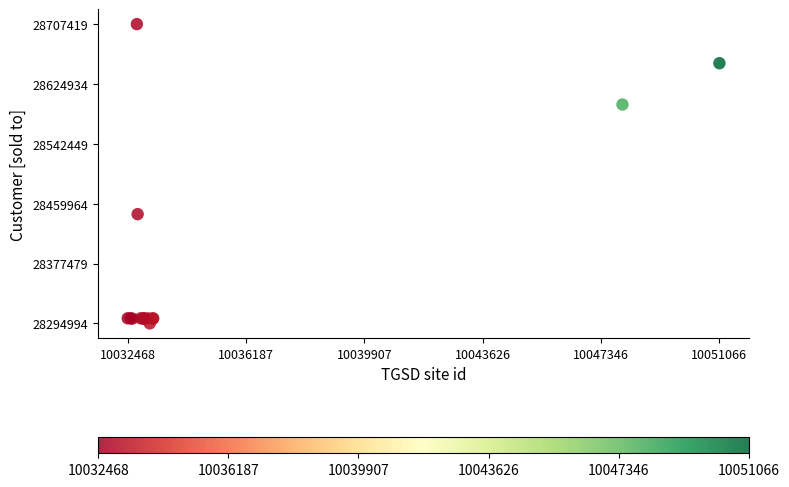

What Y value in the scatter plot is closest to 28501206?

28445516